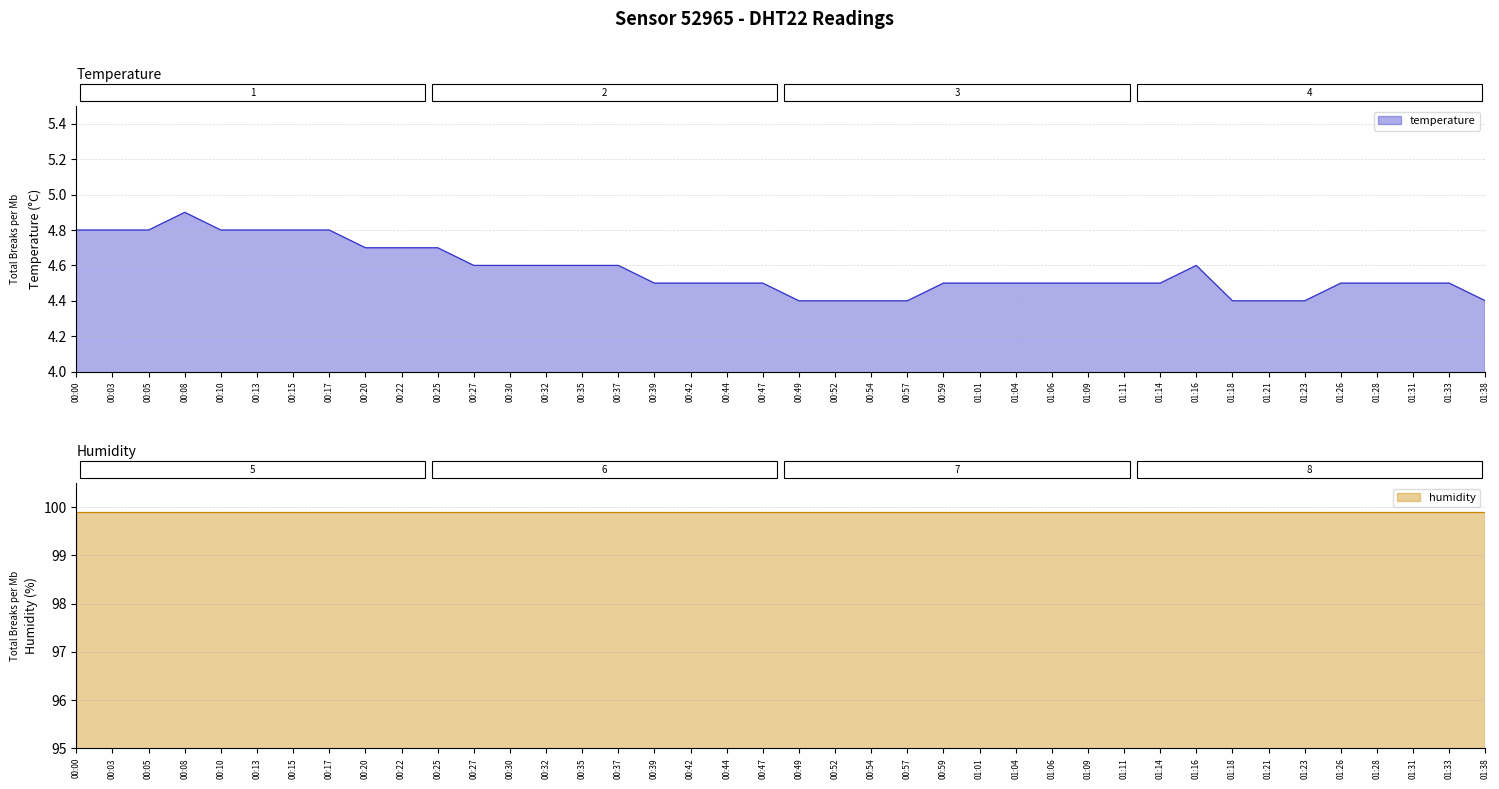

What is the value of the 23rd point from the left?

4.4